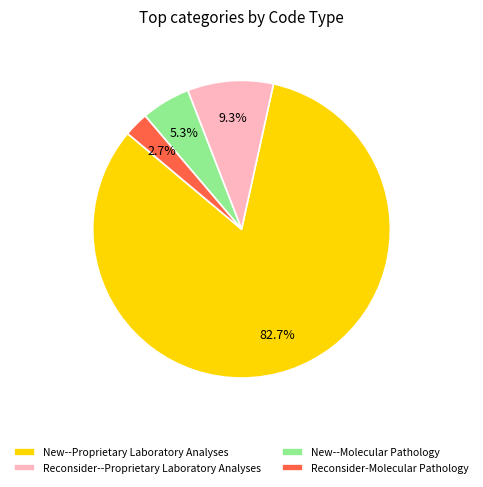

Rank the categories by value from lowest to highest.

Reconsider-Molecular Pathology, New--Molecular Pathology, Reconsider--Proprietary Laboratory Analyses, New--Proprietary Laboratory Analyses